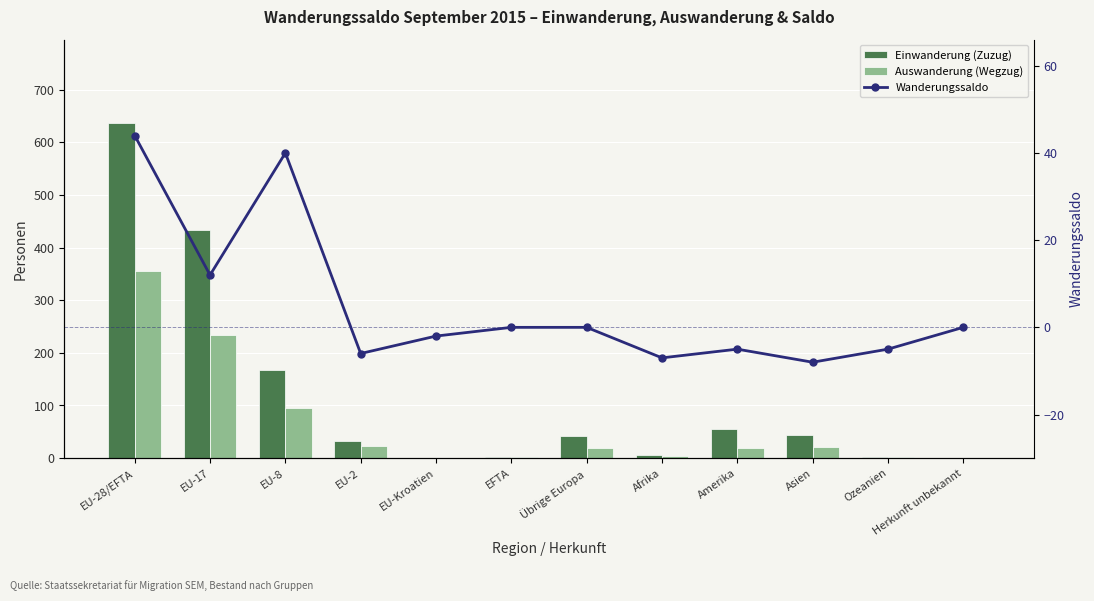

Reading left to right, what are all the values shown in this chart?

Einwanderung (Zuzug): 636	434	167	32	1	2	42	6	55	43	3	0
Auswanderung (Wegzug): 355	234	95	23	1	2	19	4	19	22	2	0
Wanderungssaldo: 44	12	40	-6	-2	0	0	-7	-5	-8	-5	0